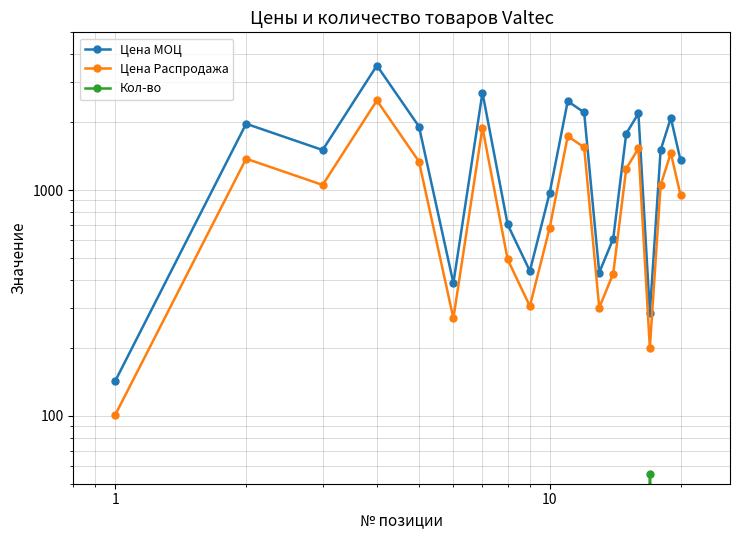

True or false: Цена МОЦ and Кол-во cross at least once.

False